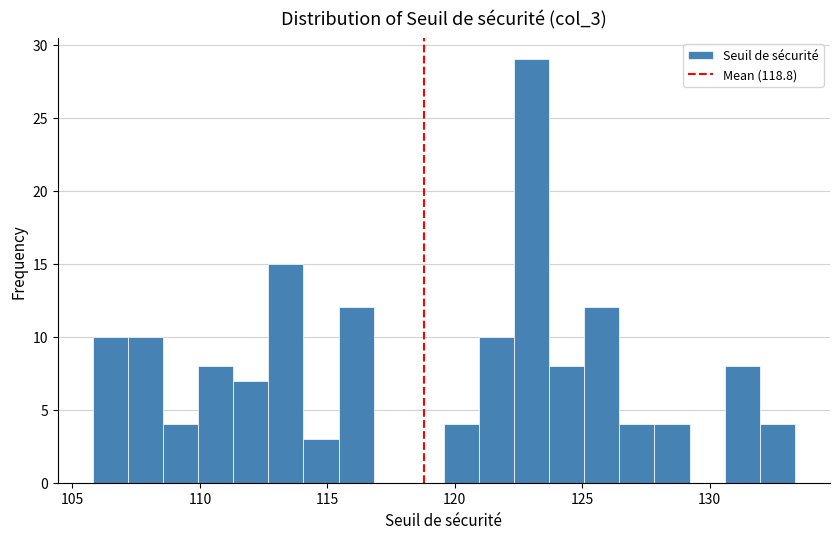

Read against the x-axis, roughly where is the centre of the tallest bar?

123.0